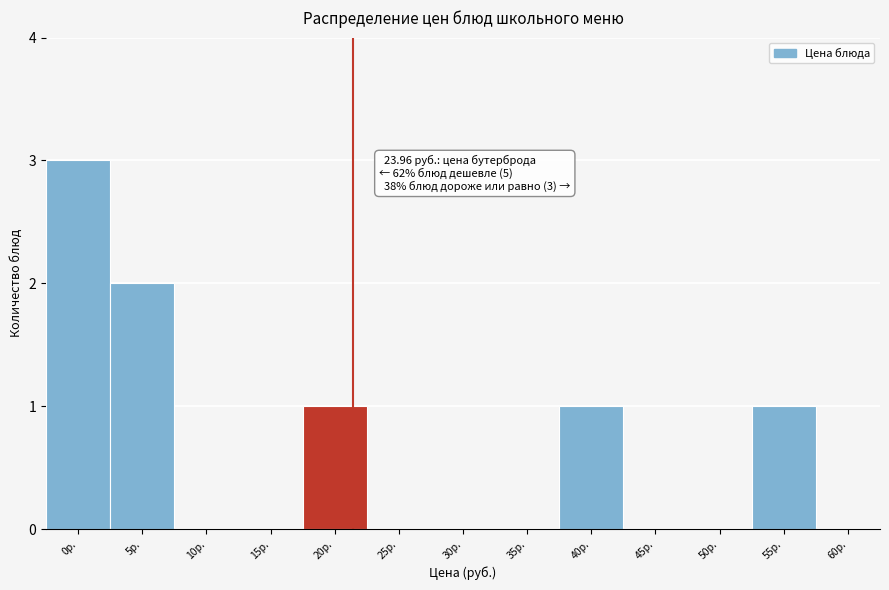

Is it true that the value at 40р. is 1?

True